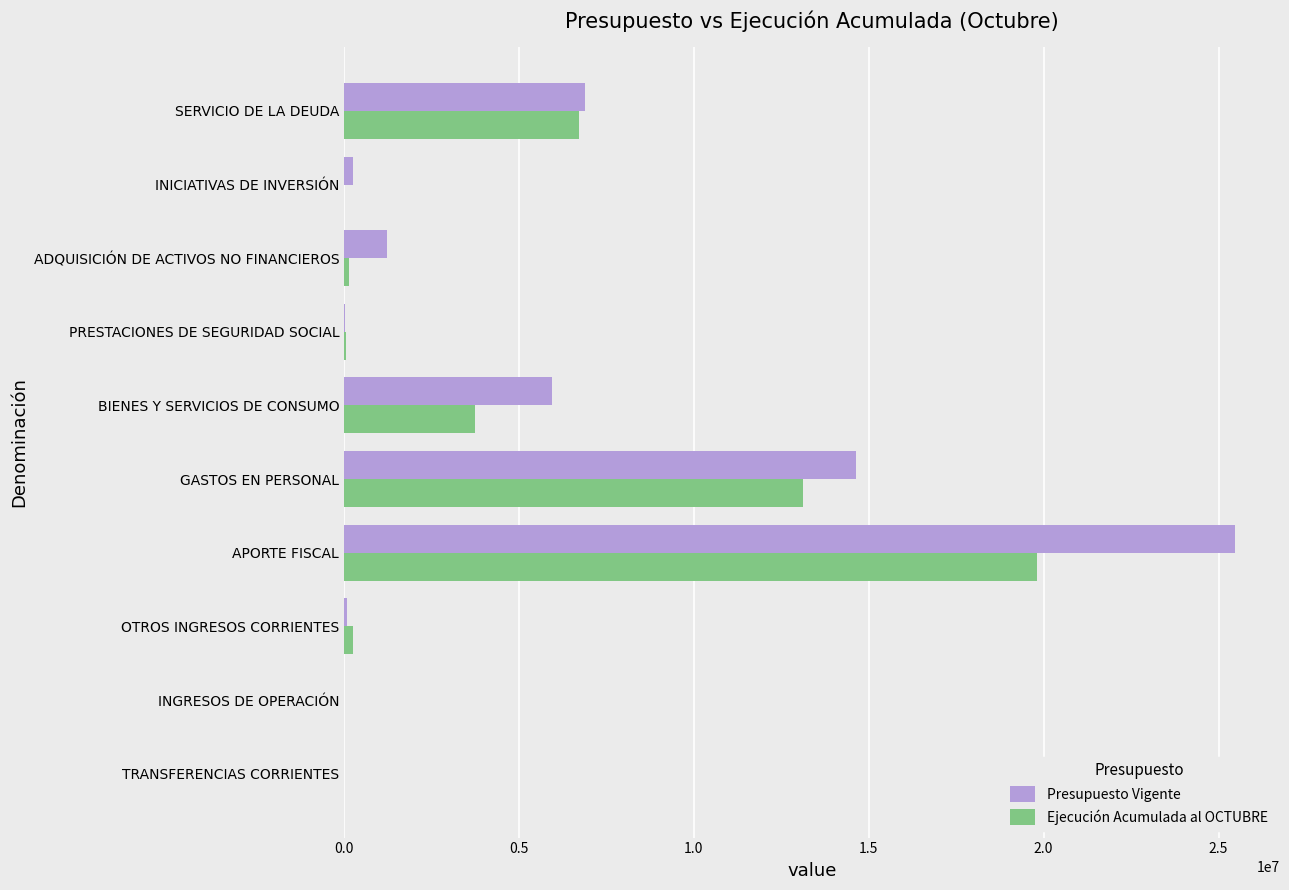

How many data points does each series have?

10